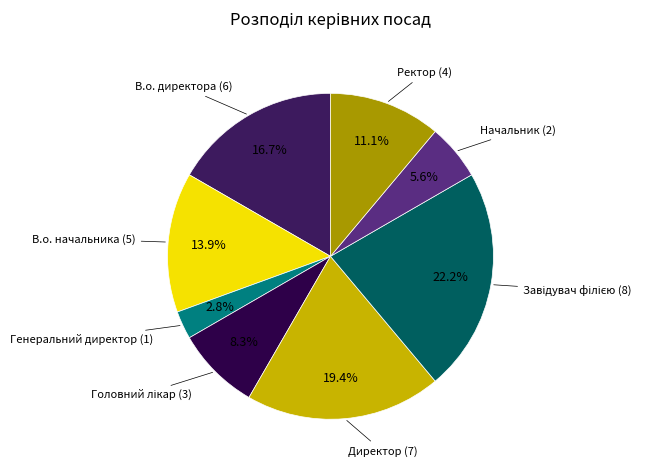

Is there any slice that represents more than half of the pie?

No